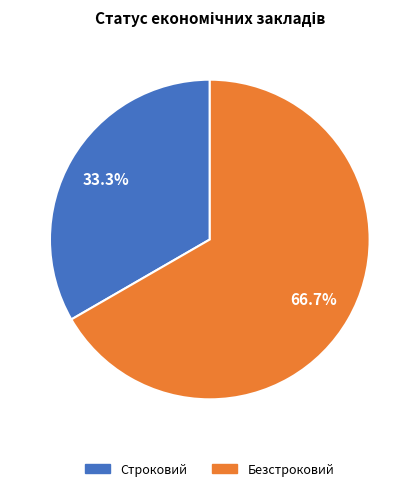

Rank the categories by value from highest to lowest.

Безстроковий, Строковий